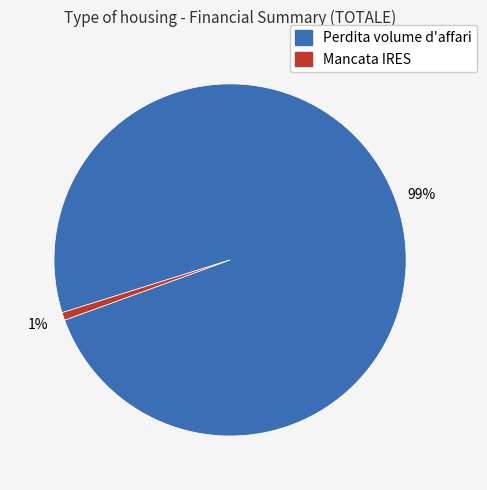

Does Perdita volume d'affari represent more than half of the total?

Yes